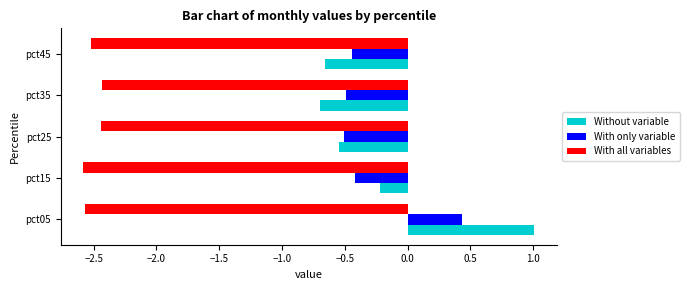

What is the difference between the highest and lowest values at pct35?

1.9